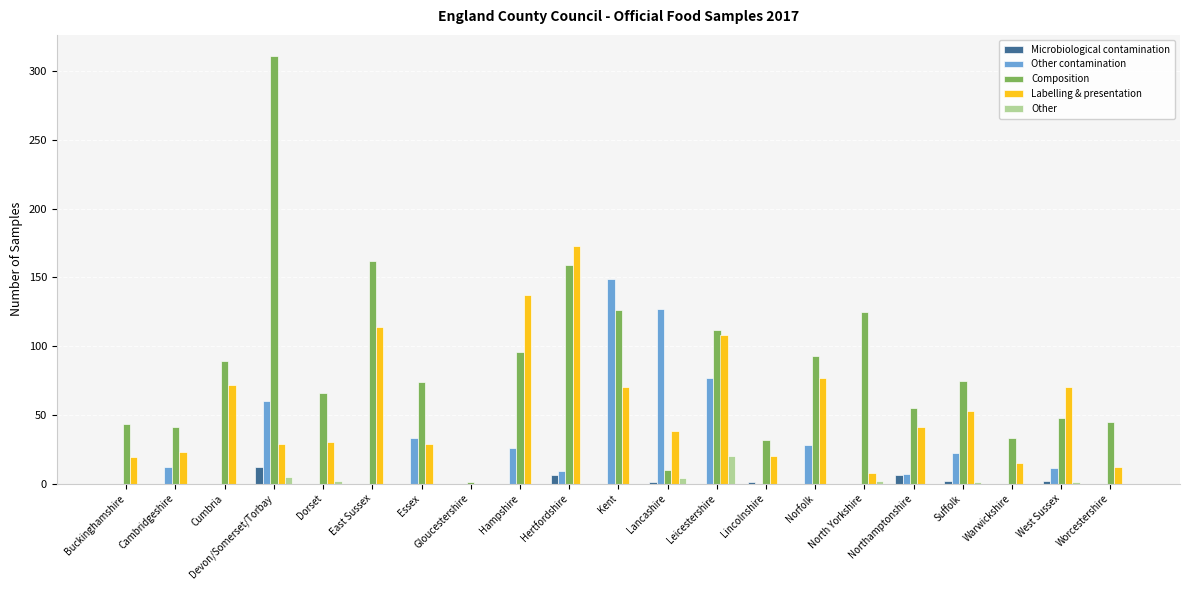

What is the sum of the Other contamination values at Buckinghamshire and Leicestershire?

77